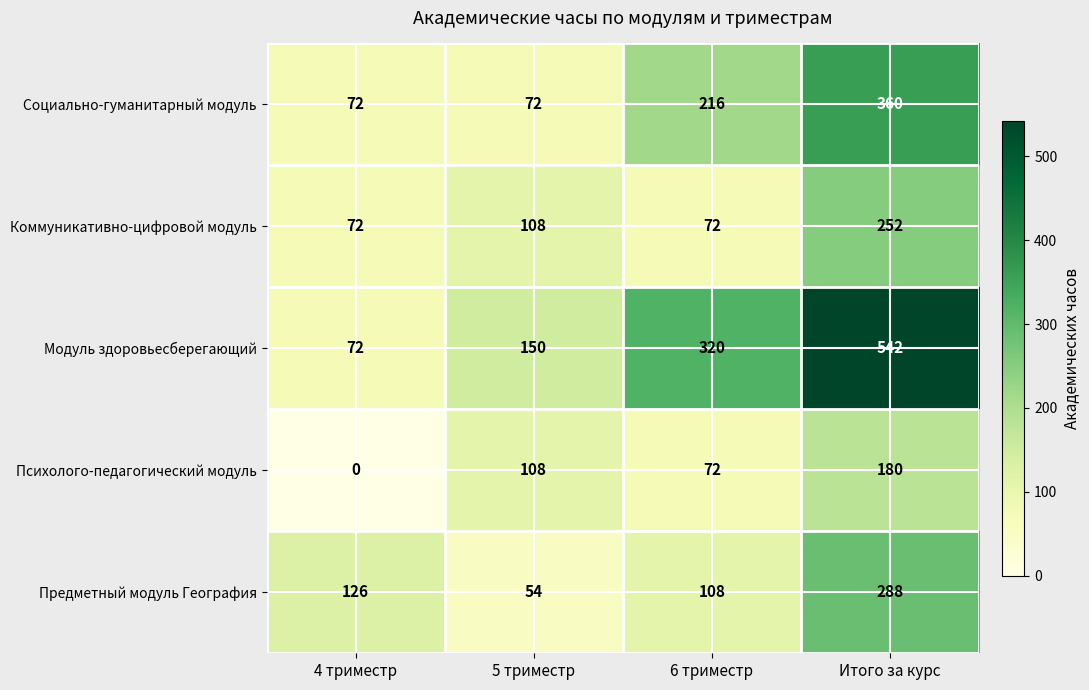

At which category is the sum across all series the highest?

Итого за курс